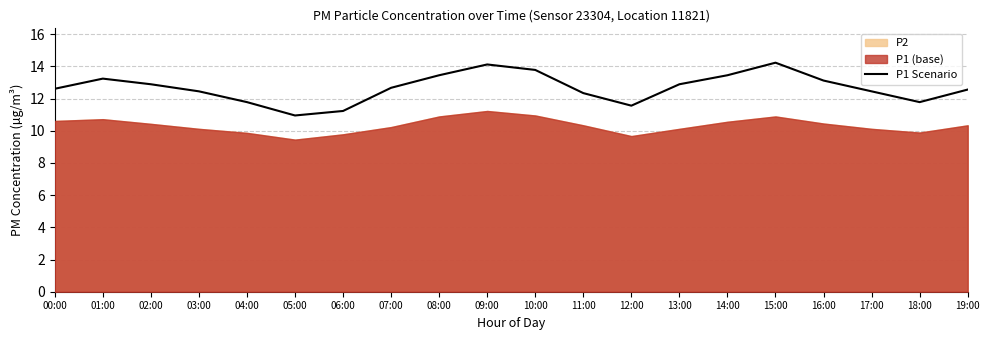

Where is the data nearest to the value 12?

04:00